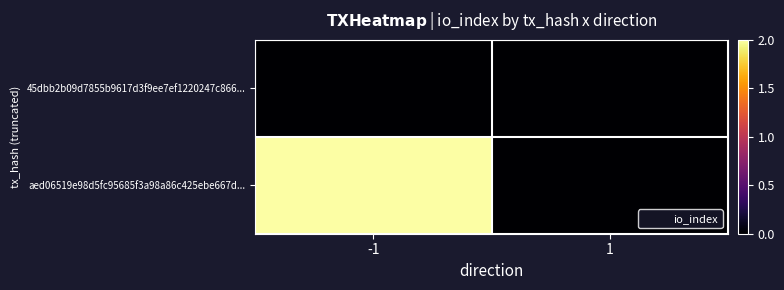

List the series in order of their overall mean, highest first.

aed06519e98d5fc95685f3a98a86c425ebe667d..., 45dbb2b09d7855b9617d3f9ee7ef1220247c866...